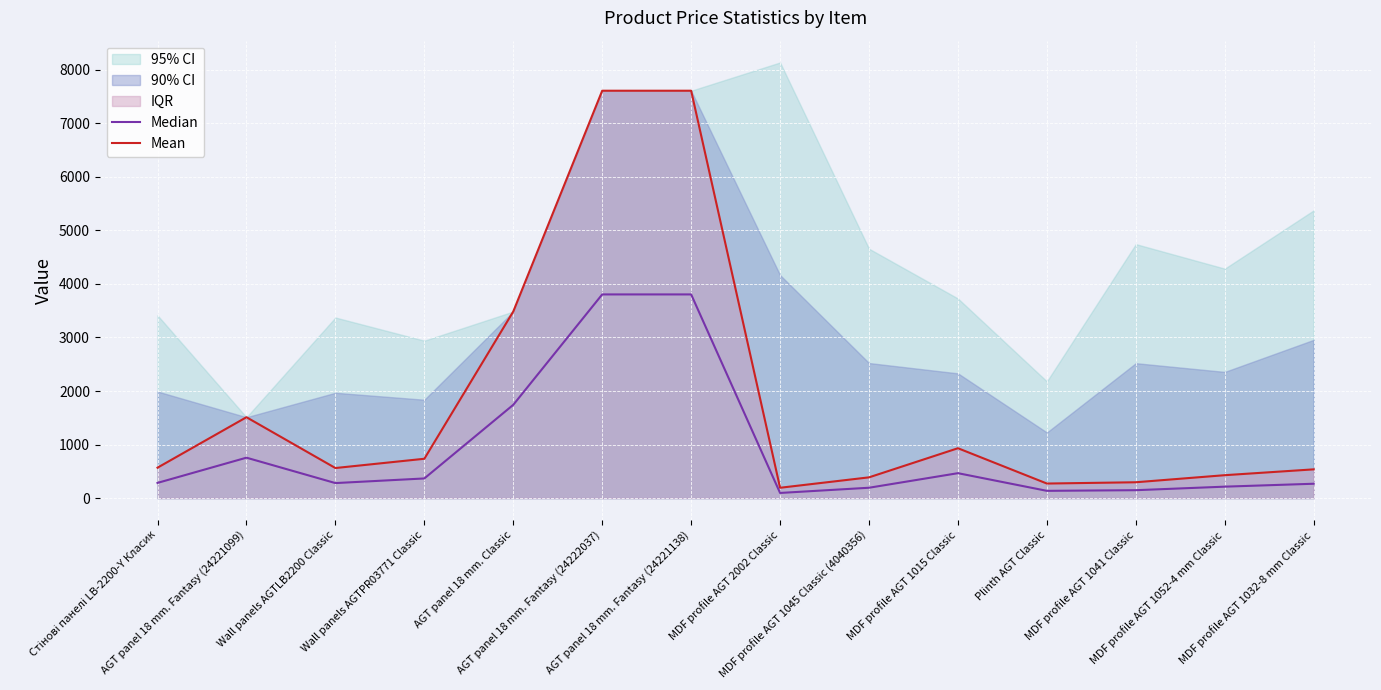

What is the difference between the Mean values at MDF profile AGT 1045 Classic (4040356) and AGT panel 18 mm. Fantasy (24221138)?

7219.1